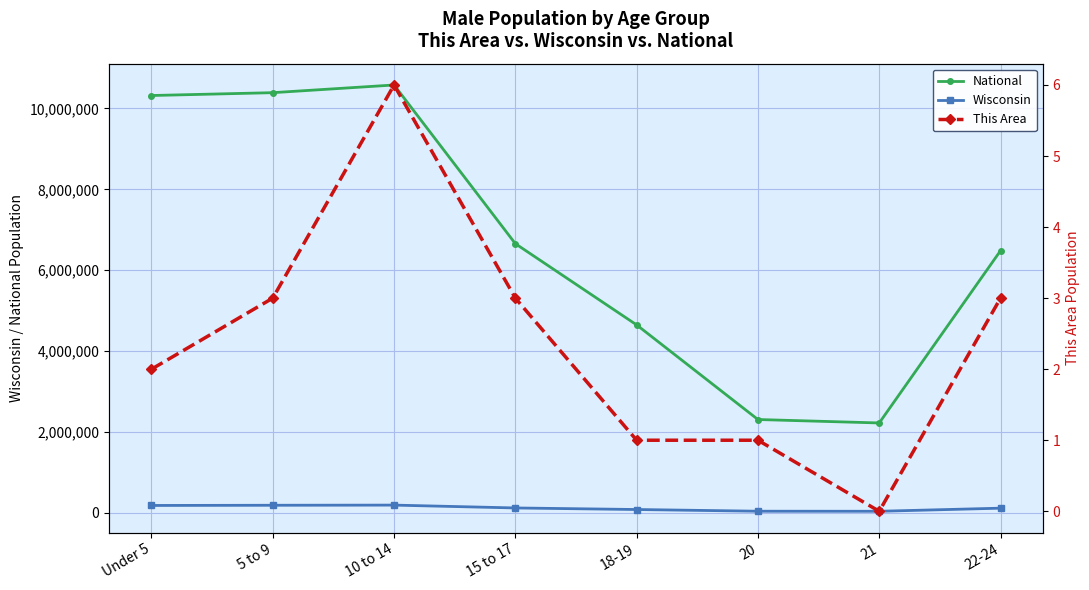

The value of This Area at 15 to 17 is 1. True or false?

False